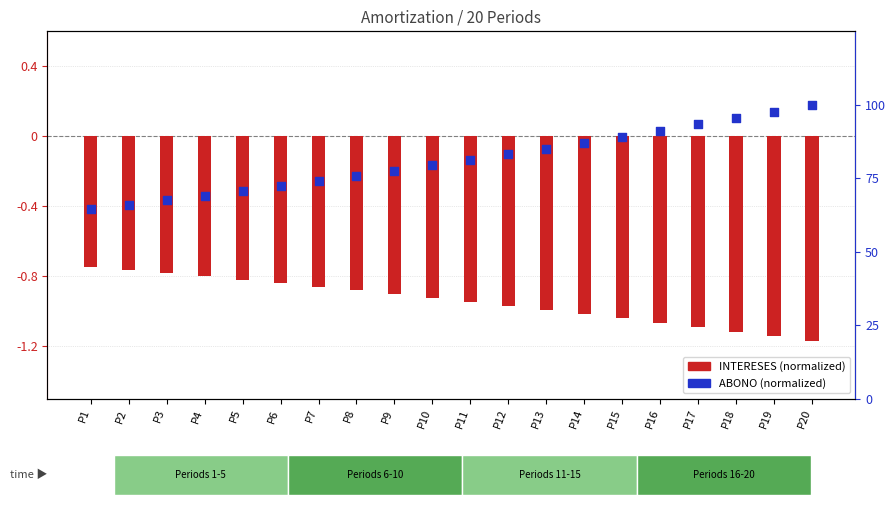

At how many categories does at least one series exceed 0?

20